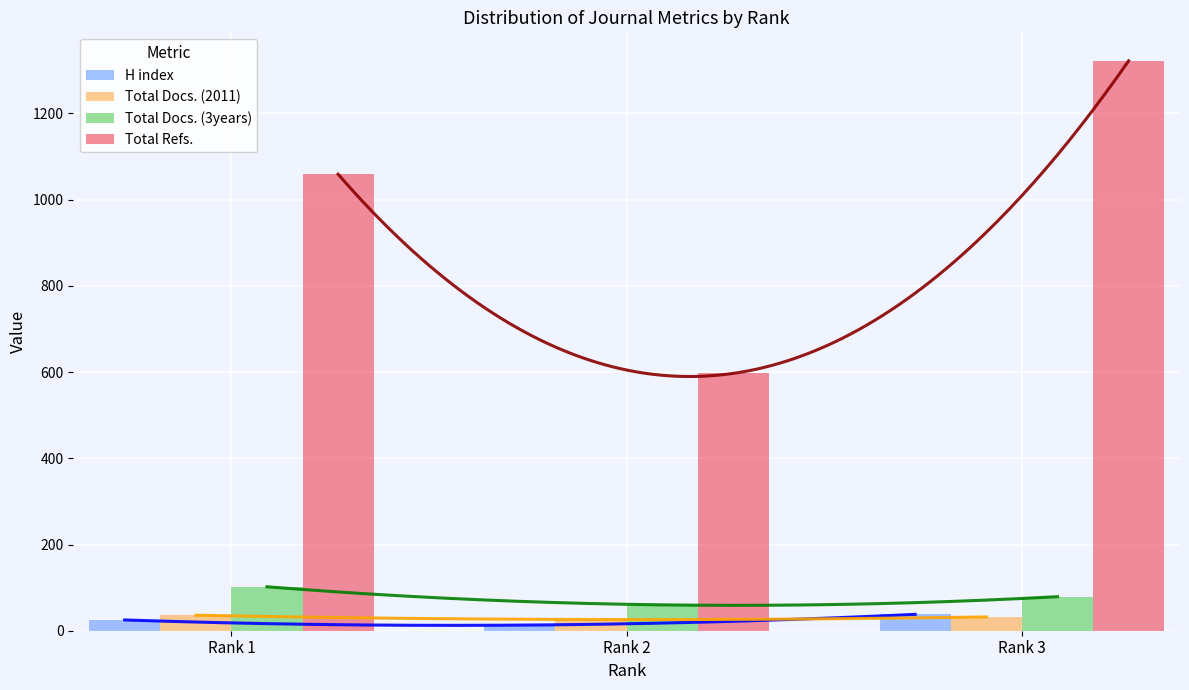

What is the difference between the H index values at Rank 2 and Rank 1?

12